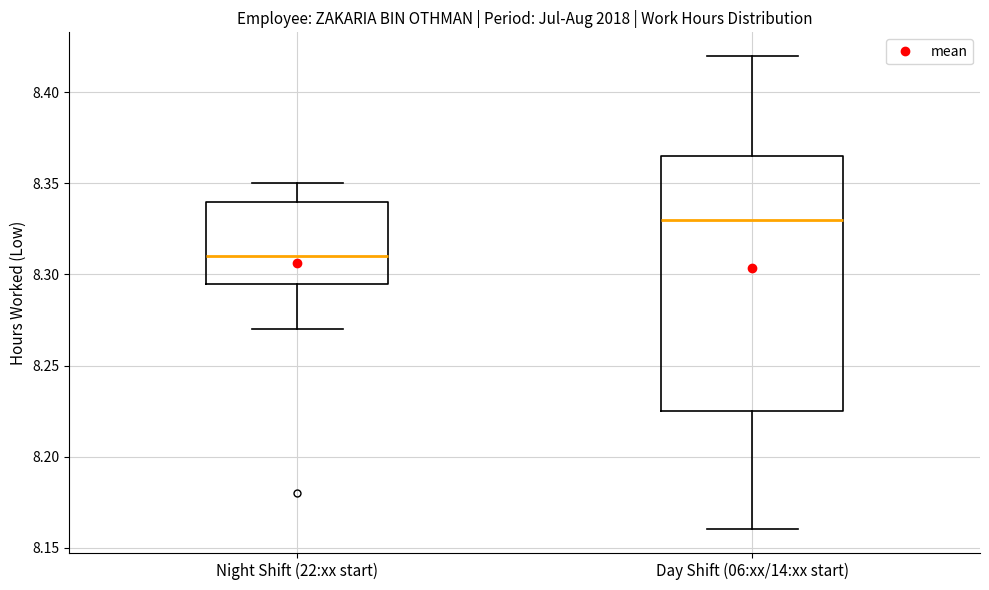

Which box has the highest median line?

Day Shift (06:xx/14:xx start)